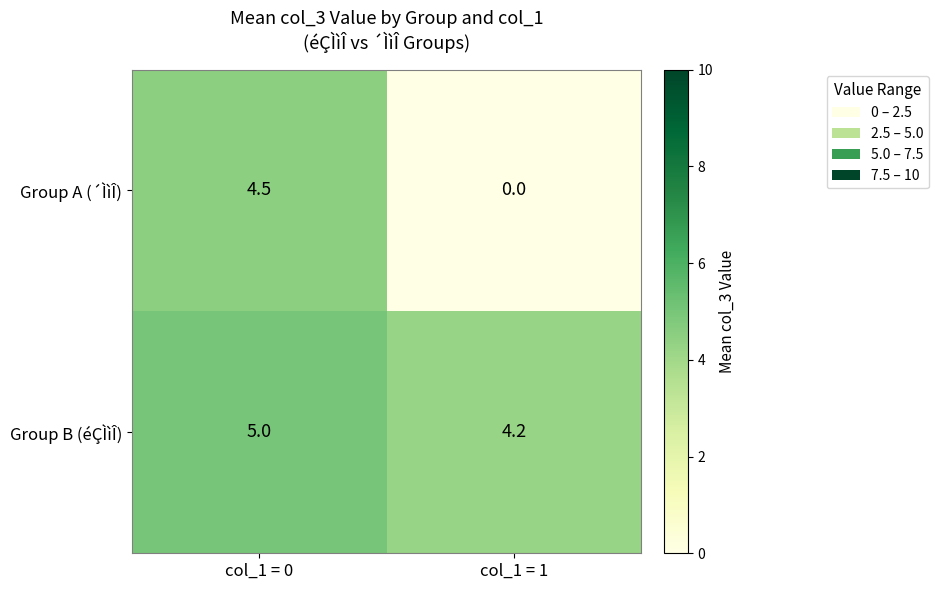

What is the total value across all series at col_1 = 0?

9.5